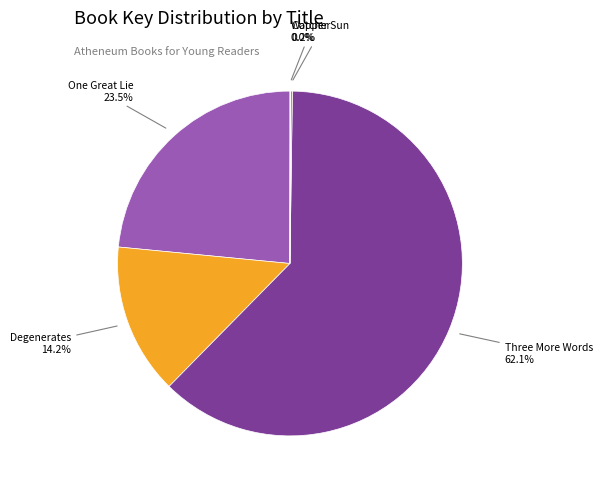

Is there a majority slice in this chart?

Yes